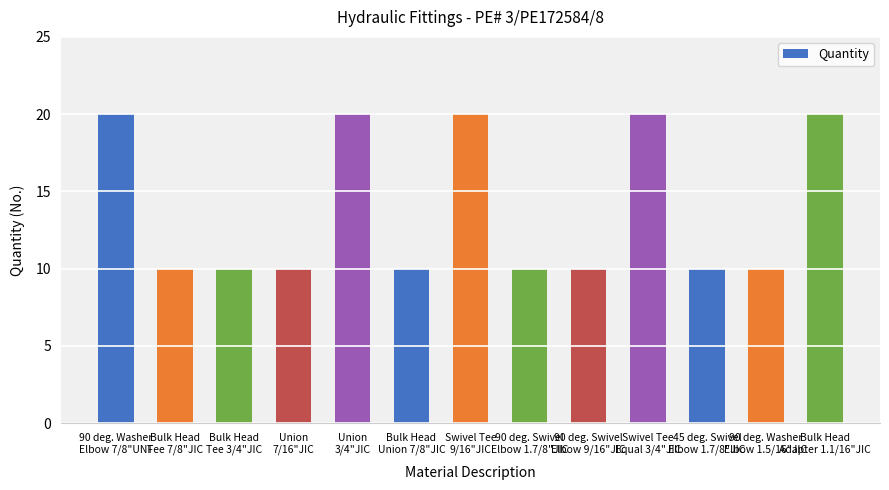

Is it true that the value at Swivel Tee
9/16"JIC is 20?

True